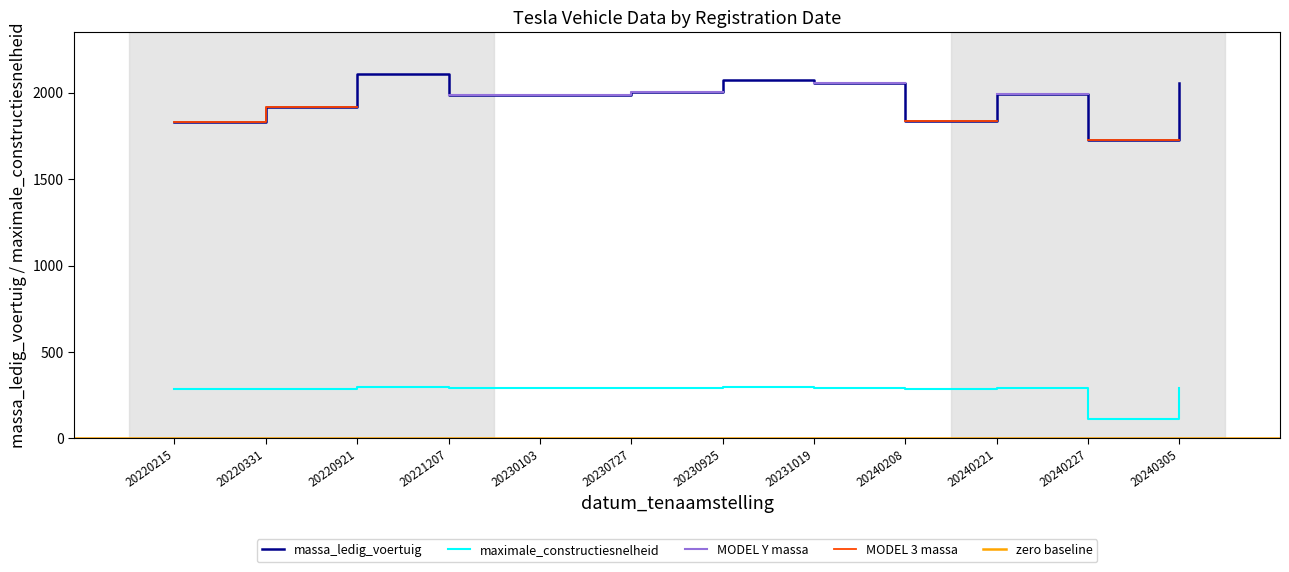

The value of massa_ledig_voertuig_scaled at 20240208 is 1836. True or false?

True